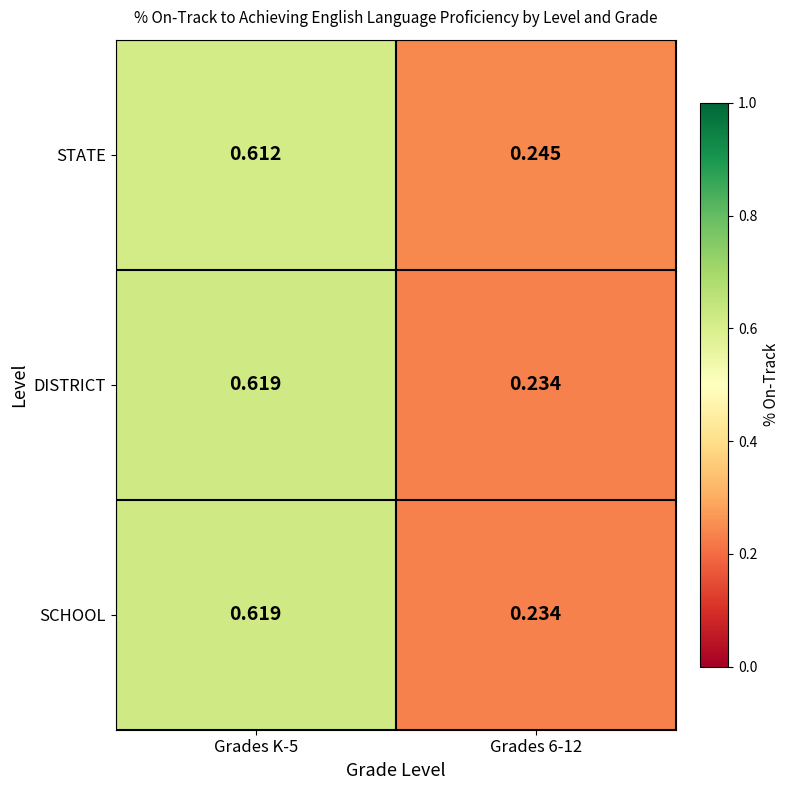

Is the value of SCHOOL at Grades K-5 greater than the value of DISTRICT at Grades 6-12?

Yes